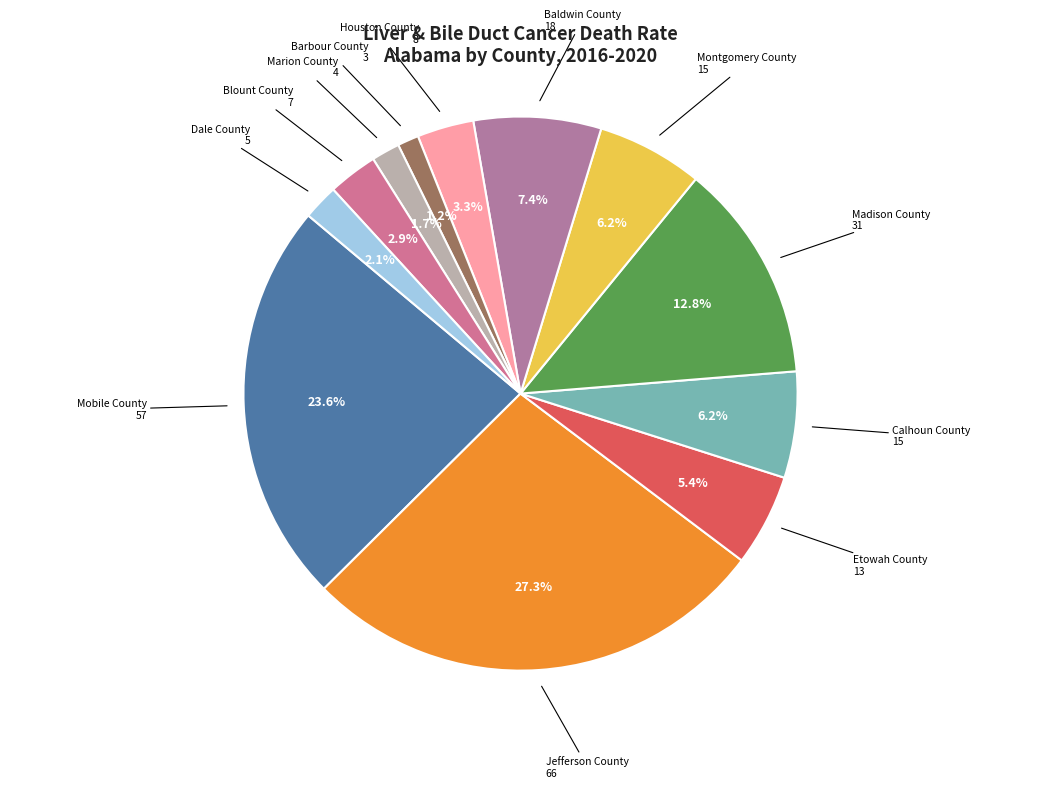

How many segments does this pie chart have?

12